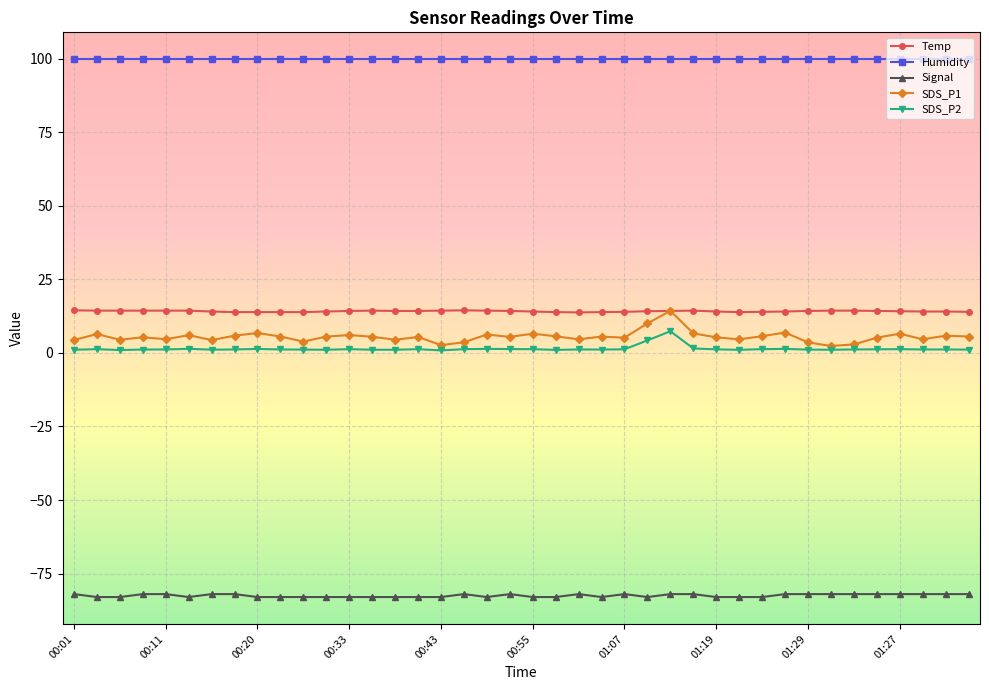

What is the value of the Humidity point at the 6th from the left?

99.9